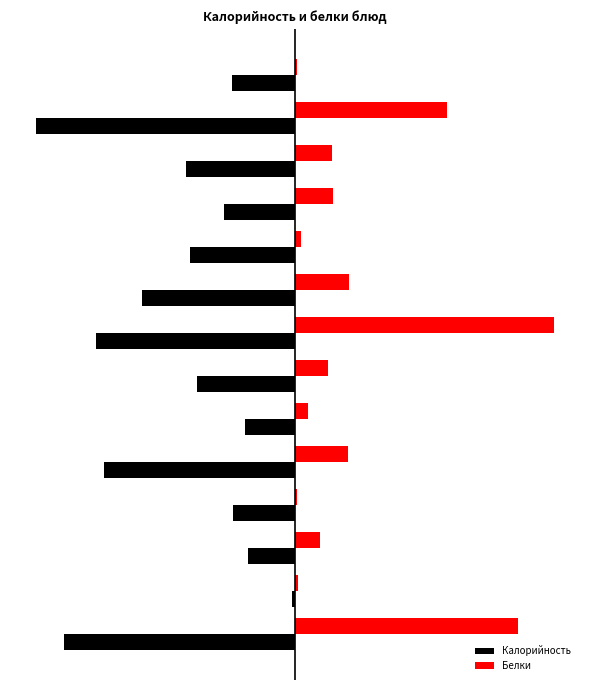

Reading right to left, transcribe all the data shown in this chart.

Калорийность: -24.2	-100.0	-41.9	-27.3	-40.5	-59.1	-76.6	-37.9	-19.3	-73.7	-23.8	-18.2	-1.3	-89.2
Белки: 0.8	58.6	14.3	14.6	2.4	20.9	100.0	12.7	4.9	20.5	0.8	9.7	1.3	86.2